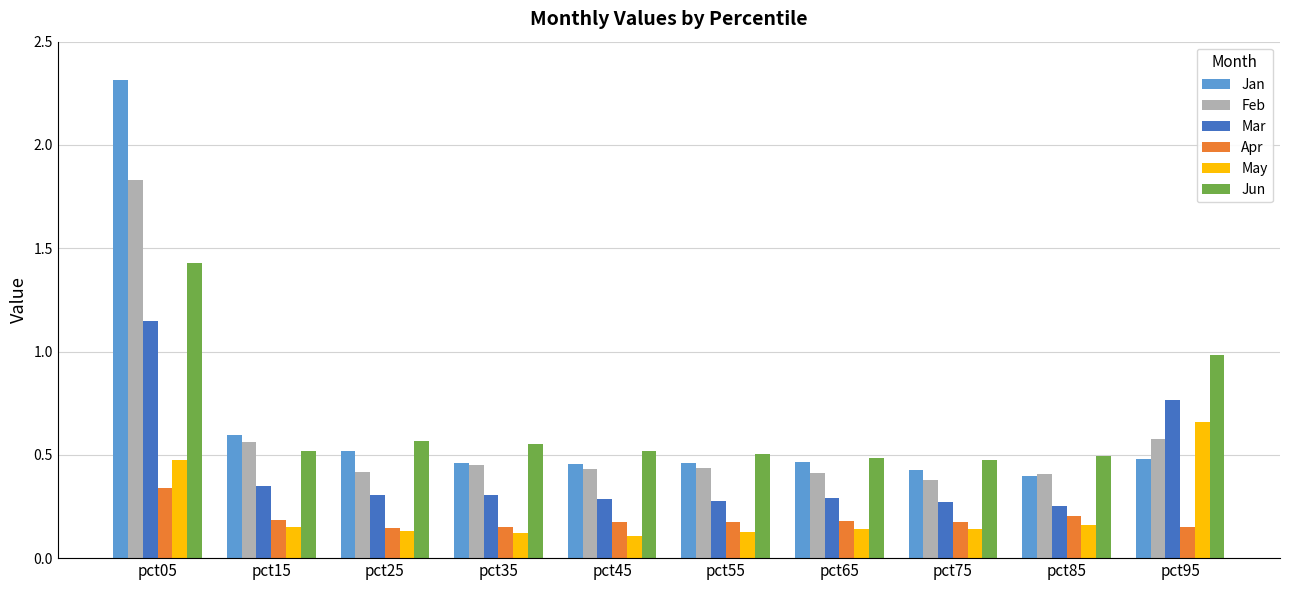

At which category is the sum across all series the highest?

pct05